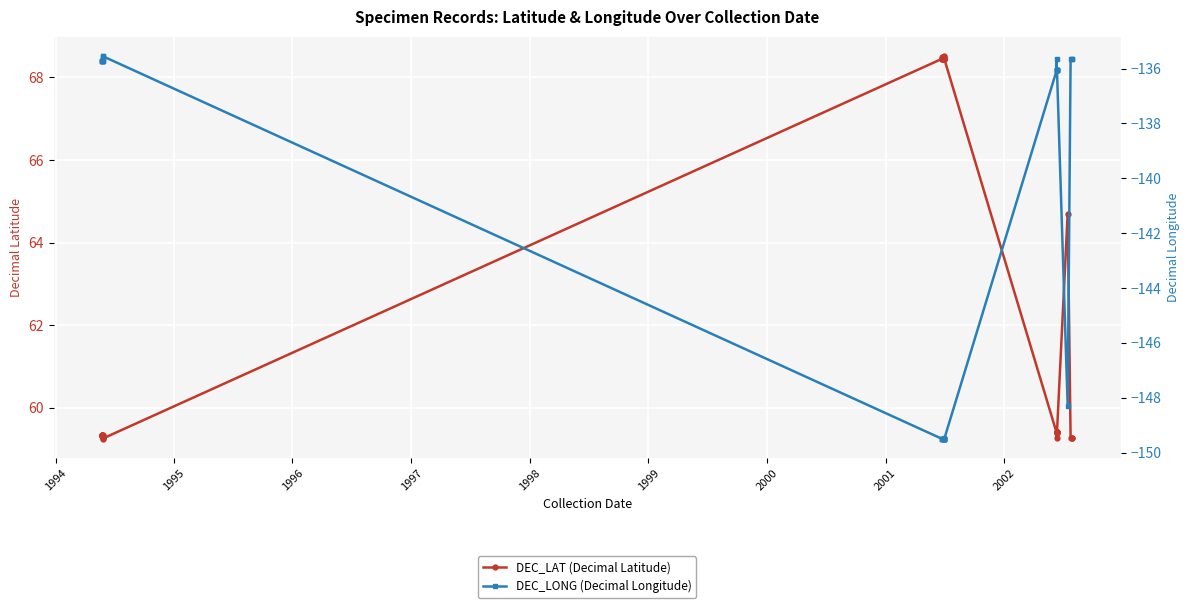

What is the lowest value of the DEC_LONG (Decimal Longitude) series?

-149.5